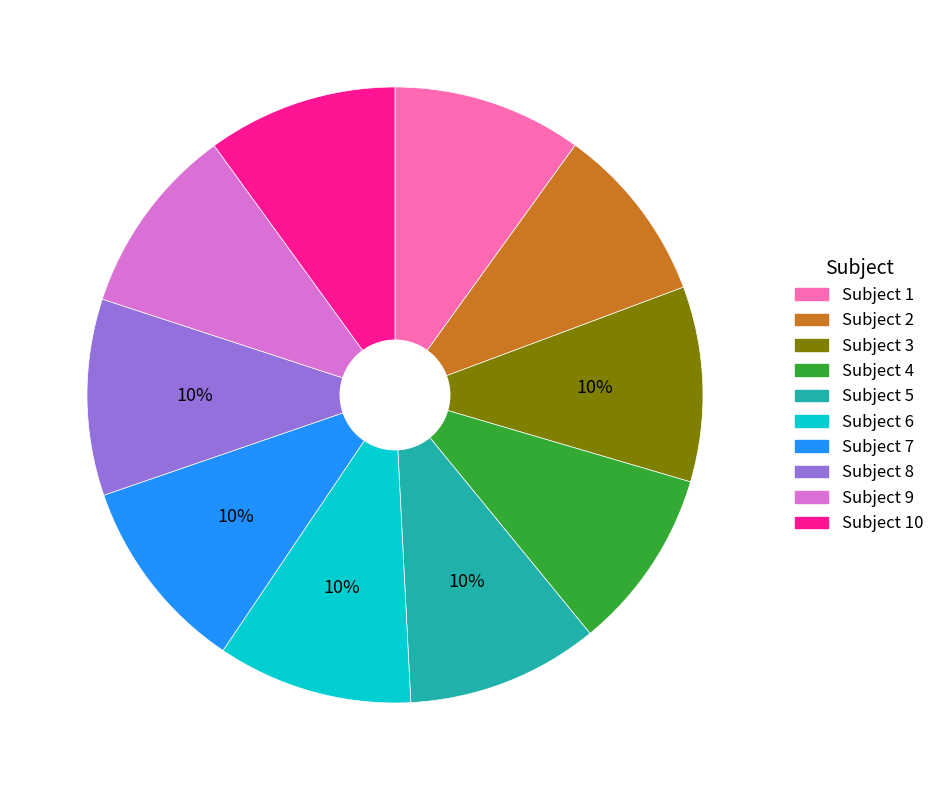

How many segments does this pie chart have?

10